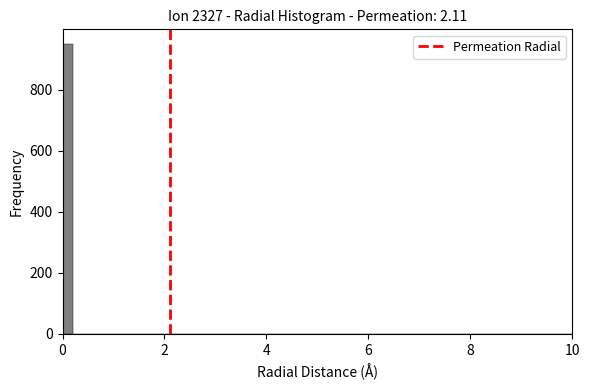

Read against the x-axis, roughly where is the centre of the tallest bar?

0.2